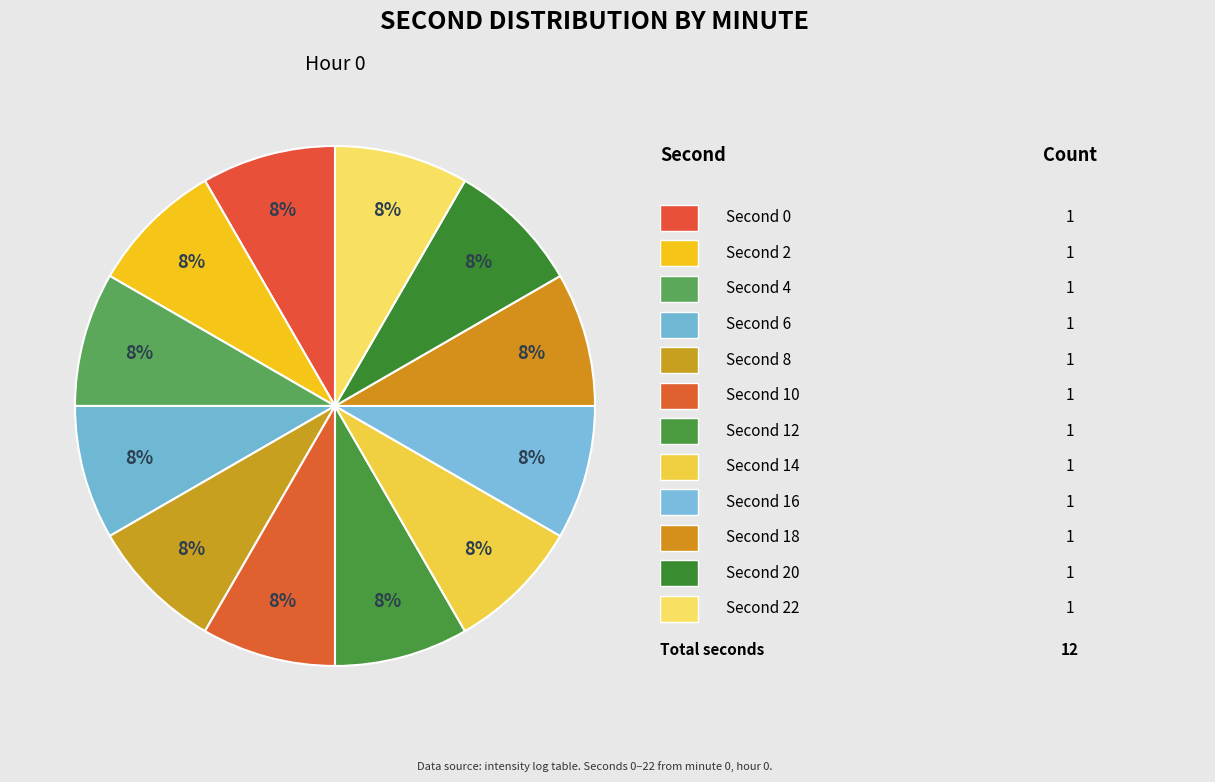

Is there a majority slice in this chart?

No